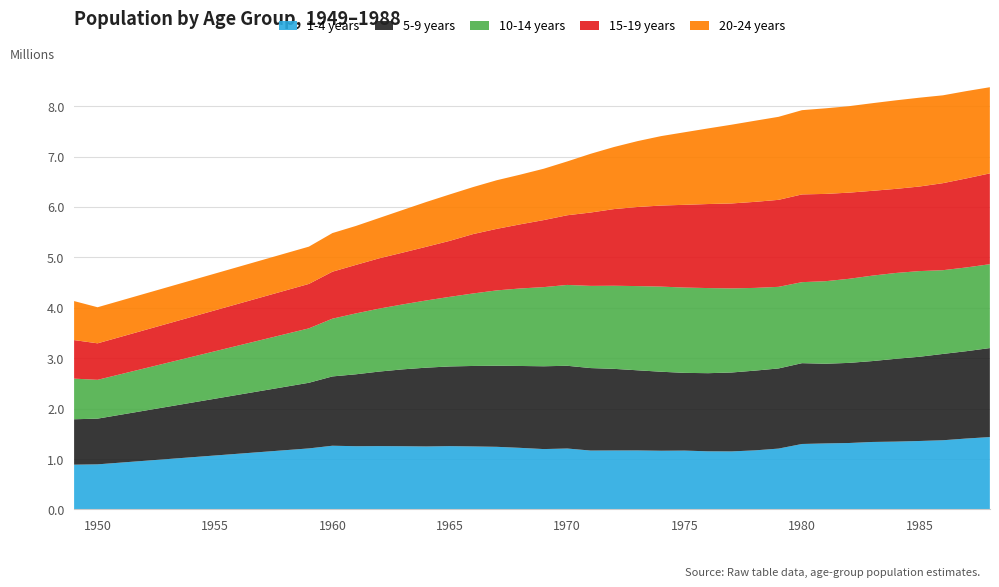

Reading left to right, extract all data points from this chart.

1-4 years: 1949=886244.1	1950=892824.0	1951=927962.0	1952=963104.0	1953=998242.0	1954=1033382.0	1955=1068522.0	1956=1103661.0	1957=1138801.0	1958=1173941.0	1959=1209081.0	1960=1262204.0	1961=1252894.8	1962=1254911.6	1963=1252603.1	1964=1247748.5	1965=1254379.8	1966=1248415.4	1967=1240769.6	1968=1220047.0	1969=1195912.7	1970=1207037.0	1971=1166402.3	1972=1168298.2	1973=1169047.9	1974=1162819.2	1975=1165965.2	1976=1151398.4	1977=1149588.0	1978=1170216.7	1979=1205523.4	1980=1296900.0	1981=1307997.3	1982=1316219.1	1983=1336969.0	1984=1343950.9	1985=1356307.1	1986=1370903.0	1987=1405066.6	1988=1434124.9
5-9 years: 1949=901000.0	1950=907002.0	1951=950931.0	1952=994859.0	1953=1038787.0	1954=1082715.0	1955=1126643.0	1956=1170571.0	1957=1214500.0	1958=1258427.0	1959=1302356.0	1960=1375134.0	1961=1426610.0	1962=1479146.2	1963=1525118.0	1964=1563517.0	1965=1581011.0	1966=1596589.5	1967=1608522.6	1968=1624632.6	1969=1642881.8	1970=1641660.0	1971=1636635.5	1972=1619166.5	1973=1589745.8	1974=1567405.2	1975=1541866.9	1976=1550267.2	1977=1565553.1	1978=1582448.1	1979=1589994.4	1980=1603615.0	1981=1581065.7	1982=1589578.3	1983=1605022.6	1984=1643346.4	1985=1671243.4	1986=1712563.0	1987=1733038.6	1988=1765737.9
10-14 years: 1949=806000.0	1950=770070.0	1951=804457.0	1952=838844.0	1953=873229.0	1954=907616.0	1955=942002.0	1956=976390.0	1957=1010776.0	1958=1045162.0	1959=1079548.0	1960=1145483.0	1961=1208213.6	1962=1249240.2	1963=1288744.7	1964=1333556.5	1965=1381000.3	1966=1438757.8	1967=1494889.6	1968=1537888.2	1969=1570307.0	1970=1603835.0	1971=1630794.0	1972=1648989.6	1973=1670692.4	1974=1689156.6	1975=1692550.3	1976=1688731.9	1977=1668904.4	1978=1640989.9	1979=1619132.6	1980=1607177.0	1981=1637534.5	1982=1668290.7	1983=1695386.2	1984=1702731.5	1985=1699665.8	1986=1661521.4	1987=1661437.1	1988=1664060.5
15-19 years: 1949=765000.0	1950=724083.0	1951=741641.0	1952=759198.0	1953=776755.0	1954=794312.0	1955=811870.0	1956=829428.0	1957=846984.0	1958=864542.0	1959=882099.0	1960=931928.0	1961=962266.0	1962=998160.3	1963=1028073.6	1964=1065043.3	1965=1111020.6	1966=1178579.7	1967=1220982.1	1968=1272460.0	1969=1330041.6	1970=1382411.0	1971=1455550.6	1972=1521340.5	1973=1569741.1	1974=1608171.5	1975=1641702.9	1976=1667266.1	1977=1685100.2	1978=1707308.6	1979=1726093.9	1980=1740805.0	1981=1732001.7	1982=1709533.2	1983=1682470.2	1984=1668512.2	1985=1677752.7	1986=1726652.1	1987=1766566.1	1988=1801582.6
20-24 years: 1949=774000.0	1950=715935.0	1951=718550.0	1952=721162.0	1953=723776.0	1954=726390.0	1955=729004.0	1956=731619.0	1957=734229.0	1958=736843.0	1959=739457.0	1960=766439.0	1961=772744.1	1962=800268.4	1963=846032.9	1964=888728.0	1965=921146.8	1966=933015.7	1967=964779.1	1968=985788.7	1969=1019010.4	1970=1067679.0	1971=1165416.4	1972=1232237.9	1973=1307181.6	1974=1377923.2	1975=1439696.4	1976=1500205.5	1977=1562690.6	1978=1609510.2	1979=1647068.7	1980=1671540.0	1981=1698121.5	1982=1715523.2	1983=1738798.4	1984=1756674.8	1985=1762549.5	1986=1742960.9	1987=1732219.2	1988=1709938.2